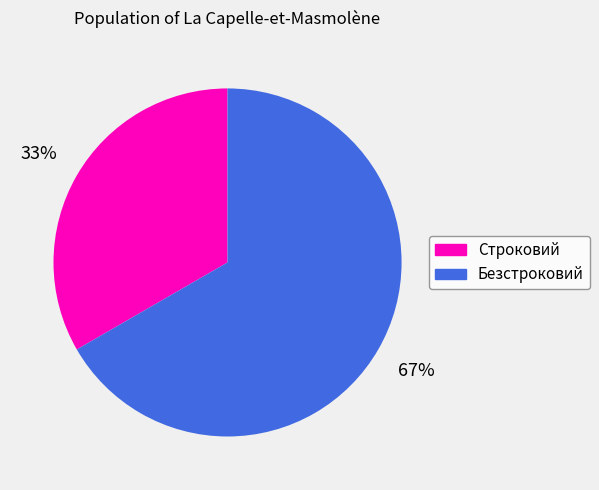

Which has a higher value, Безстроковий or Строковий?

Безстроковий